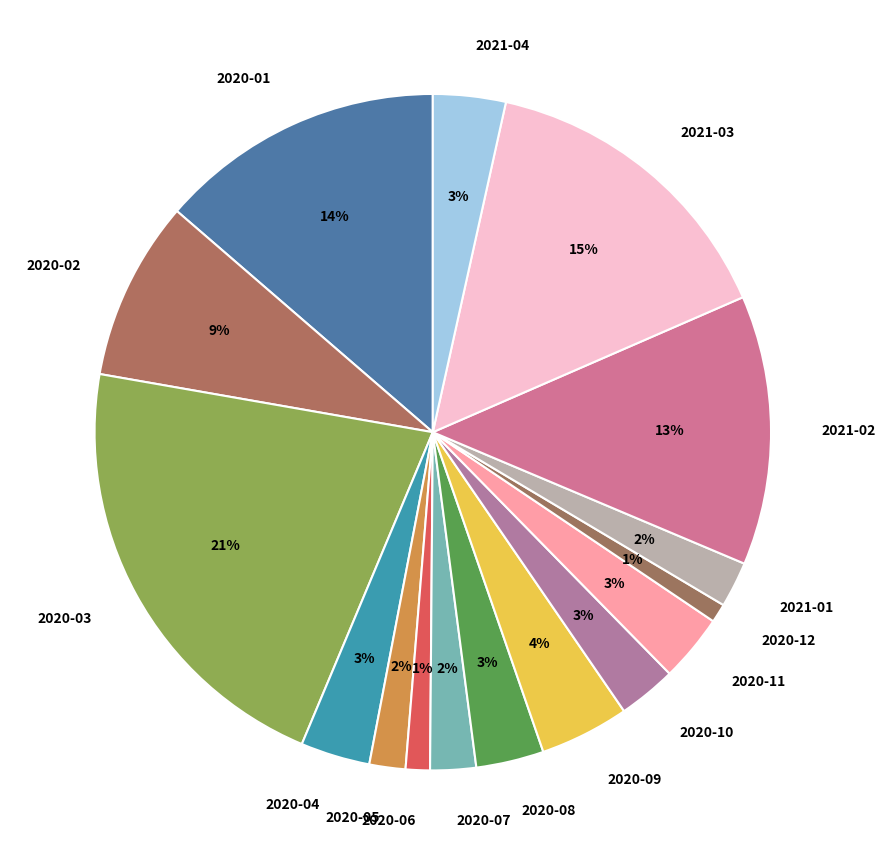

Count the number of slices in the pie.

16